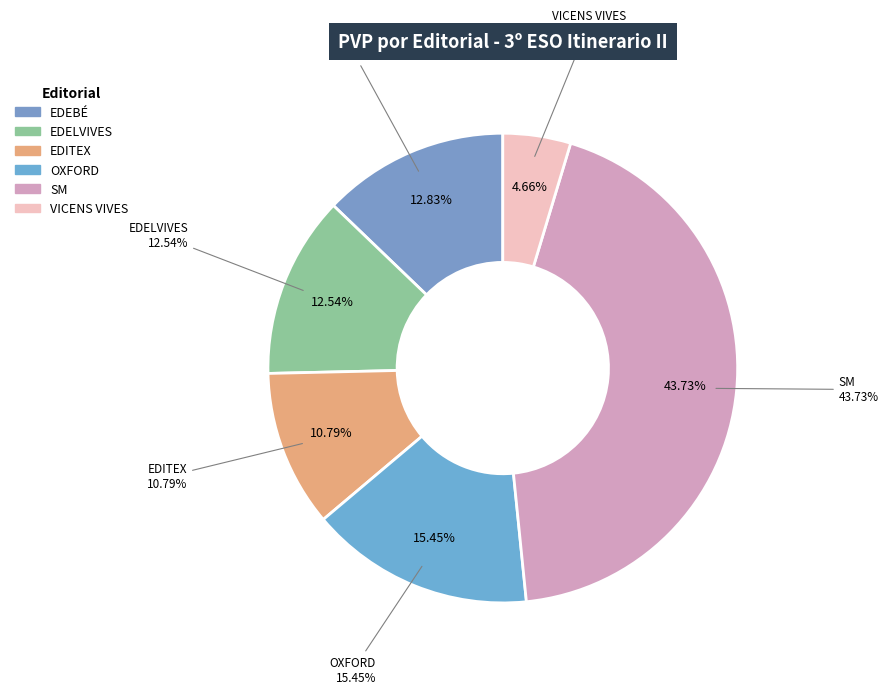

Is it true that EDEBÉ (LECTURAS) is 14% of the pie?

False